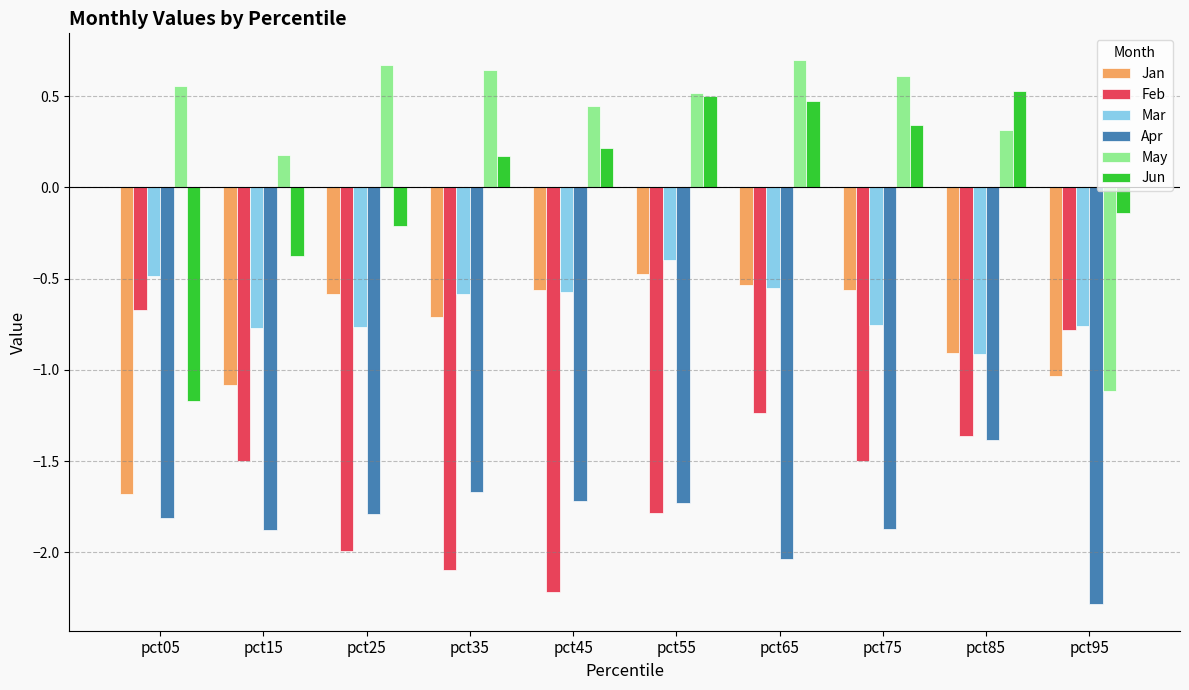

True or false: Feb has a value of -0.5 at pct35.

False